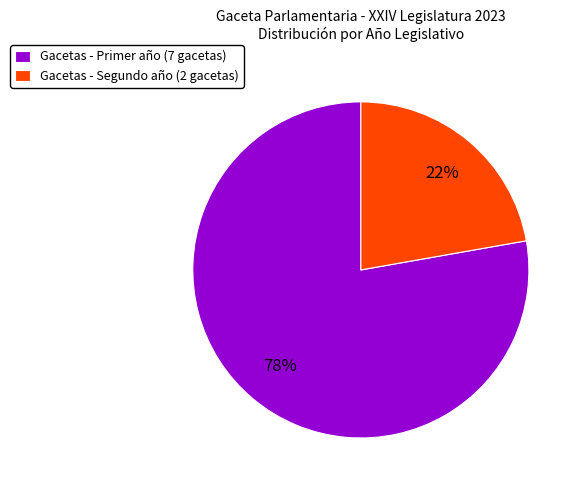

Between Gacetas - Segundo año (2 gacetas) and Gacetas - Primer año (7 gacetas), which is larger?

Gacetas - Primer año (7 gacetas)